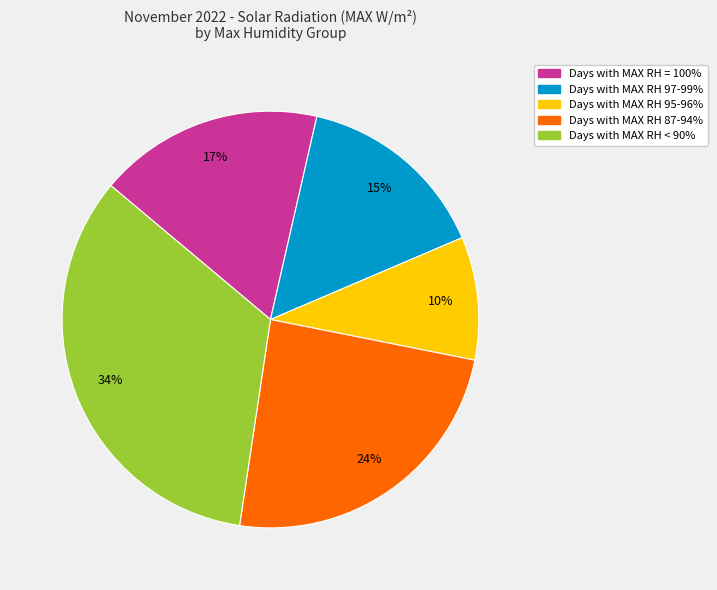

Is there a majority slice in this chart?

No